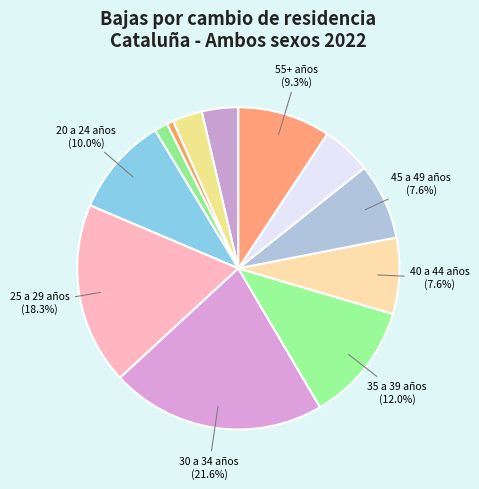

To the nearest percent, what is the average slice percentage?

8%